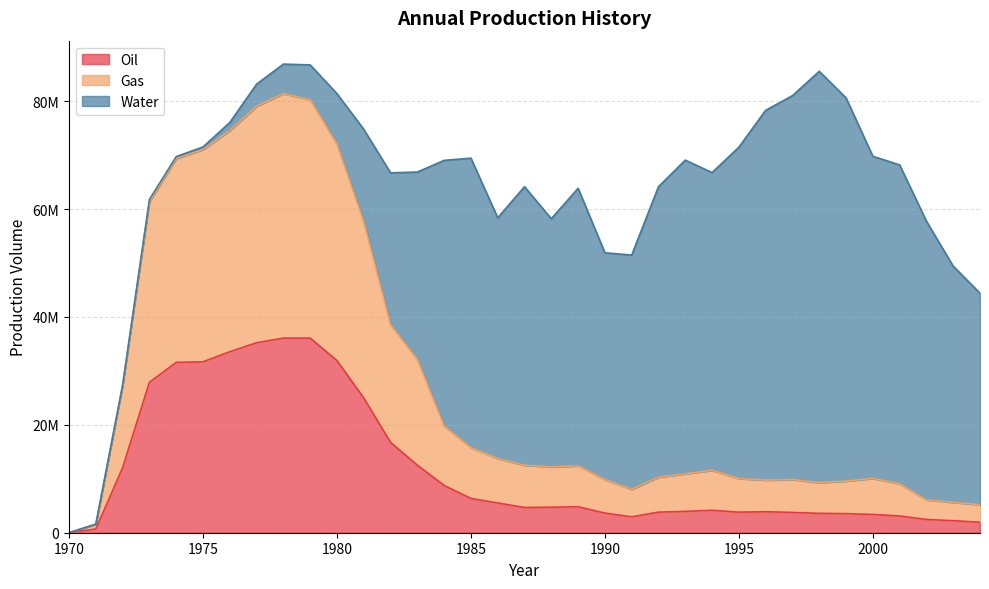

What value does the Oil series have at 1985?

6358259